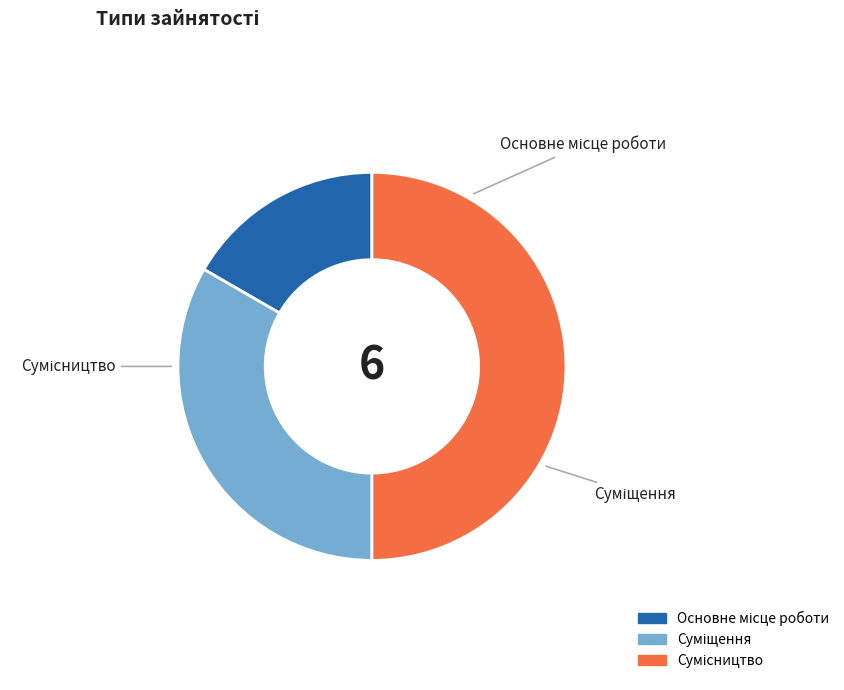

What is the change in value from Основне місце роботи to Суміщення?

+1